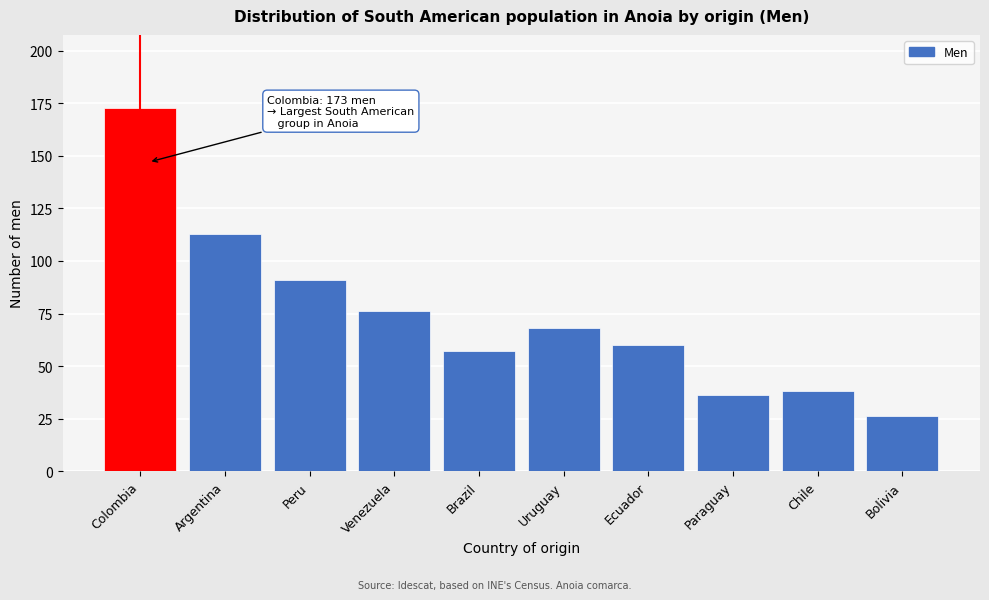

Reading right to left, list all the values displayed in this chart.

26	38	36	60	68	57	76	91	113	173